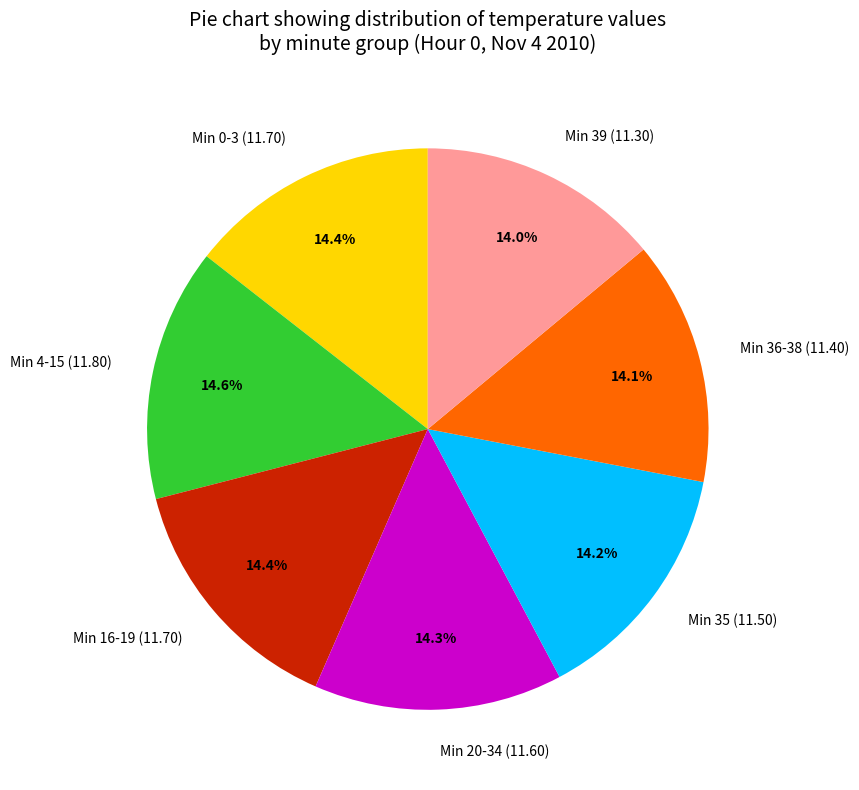

Do Min 16-19 (11.70) and Min 35 (11.50) together represent more than half of the pie?

No